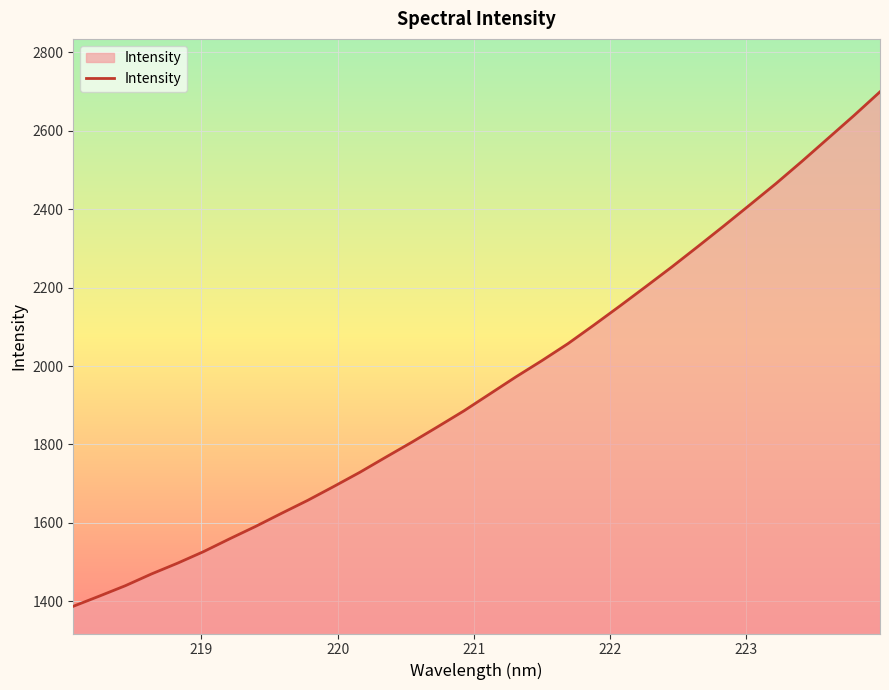

What is the greatest value displayed?

2699.2